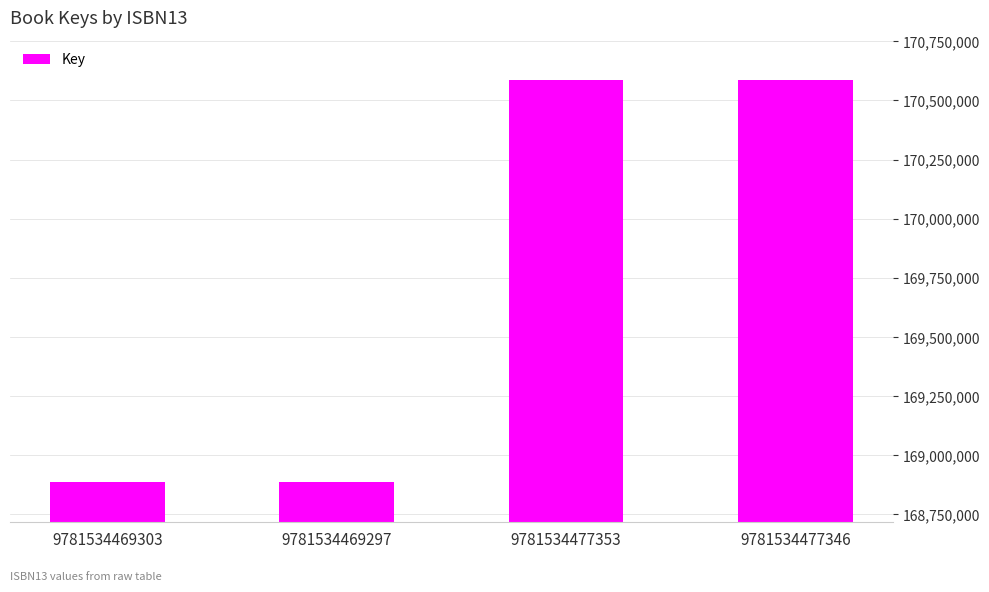

What is the label of the 4th bar from the left?

9781534477346